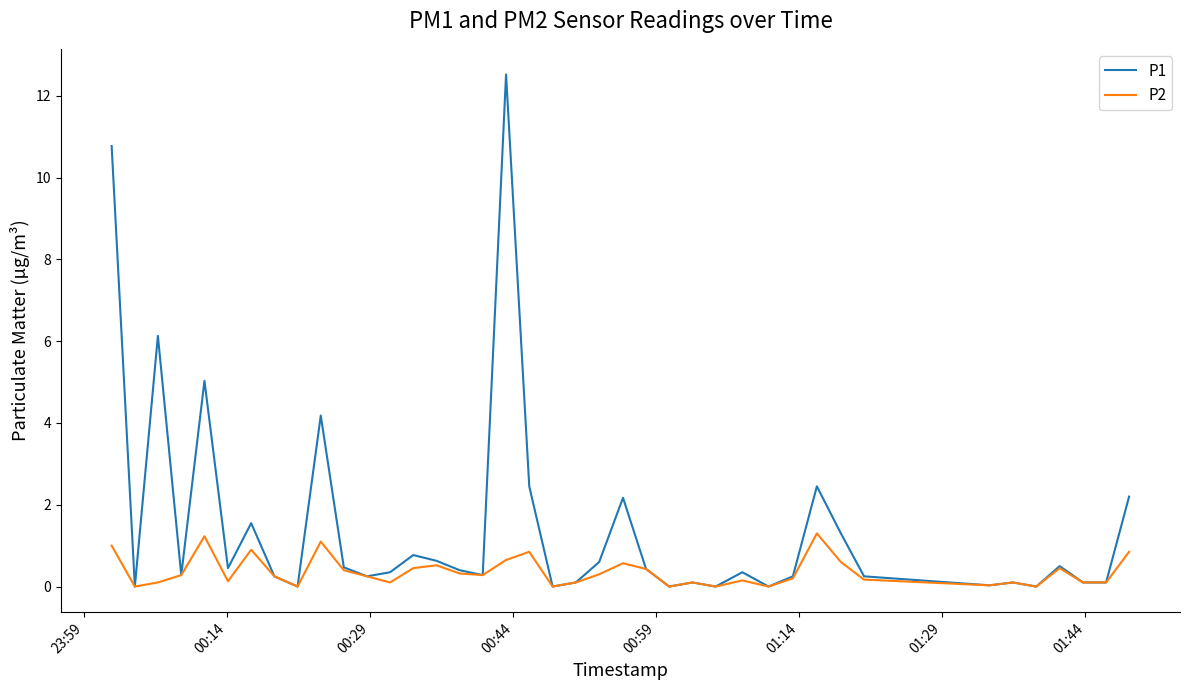

Rank the series by their average value, from lowest to highest.

P2, P1